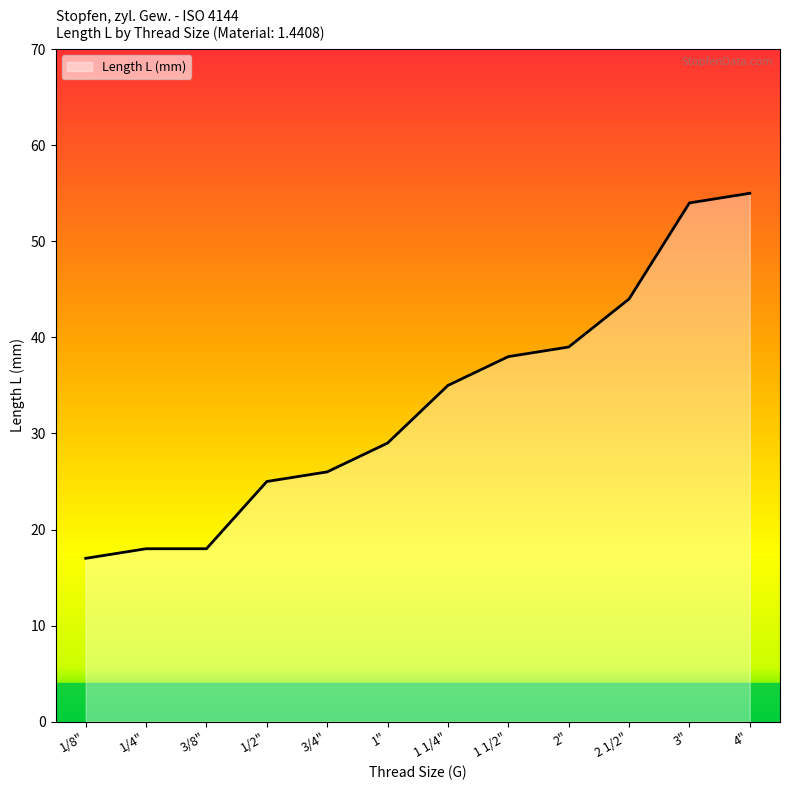

Is it true that the value at 3/8" is 18?

True